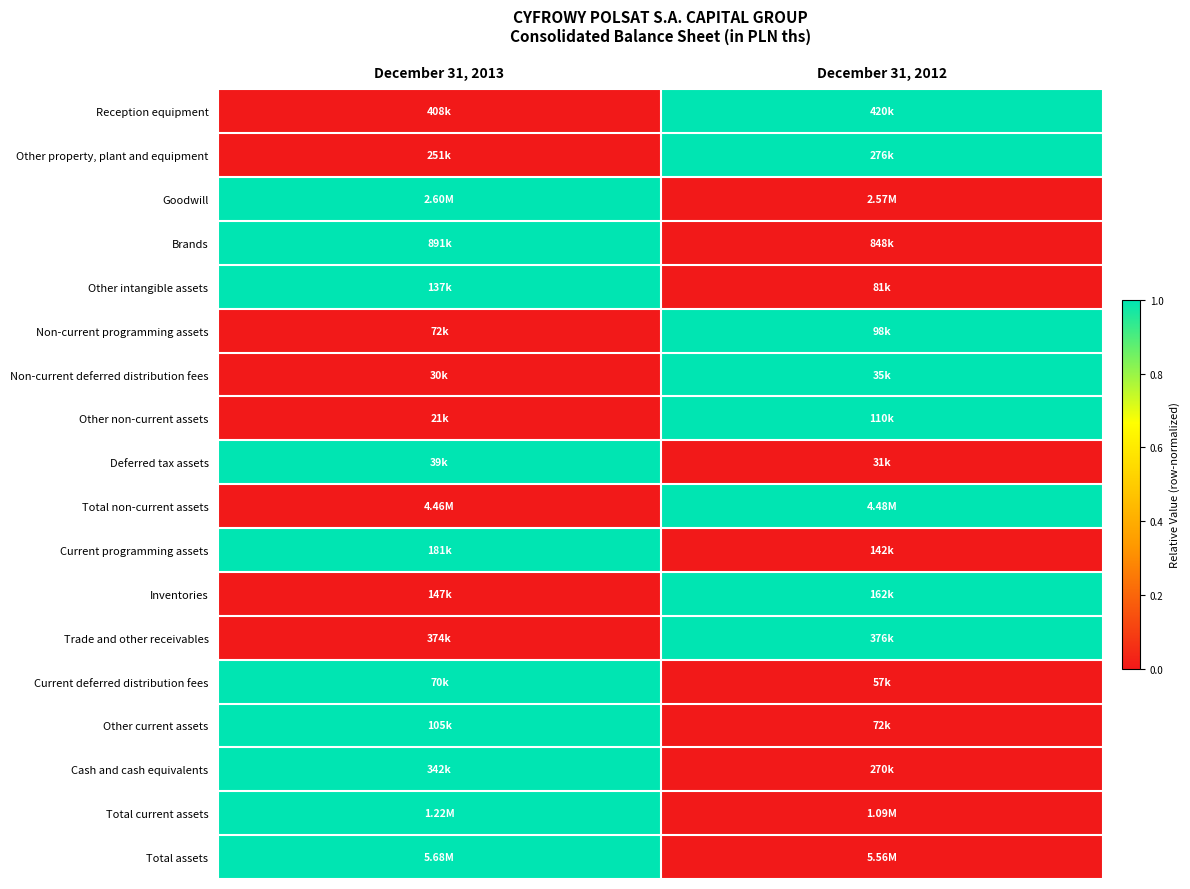

Reading left to right, extract all data points from this chart.

Reception equipment: December 31, 2013=0	December 31, 2012=1
Other property, plant and equipment: December 31, 2013=0	December 31, 2012=1
Goodwill: December 31, 2013=1	December 31, 2012=0
Brands: December 31, 2013=1	December 31, 2012=0
Other intangible assets: December 31, 2013=1	December 31, 2012=0
Non-current programming assets: December 31, 2013=0	December 31, 2012=1
Non-current deferred distribution fees: December 31, 2013=0	December 31, 2012=1
Other non-current assets: December 31, 2013=0	December 31, 2012=1
Deferred tax assets: December 31, 2013=1	December 31, 2012=0
Total non-current assets: December 31, 2013=0	December 31, 2012=1
Current programming assets: December 31, 2013=1	December 31, 2012=0
Inventories: December 31, 2013=0	December 31, 2012=1
Trade and other receivables: December 31, 2013=0	December 31, 2012=1
Current deferred distribution fees: December 31, 2013=1	December 31, 2012=0
Other current assets: December 31, 2013=1	December 31, 2012=0
Cash and cash equivalents: December 31, 2013=1	December 31, 2012=0
Total current assets: December 31, 2013=1	December 31, 2012=0
Total assets: December 31, 2013=1	December 31, 2012=0